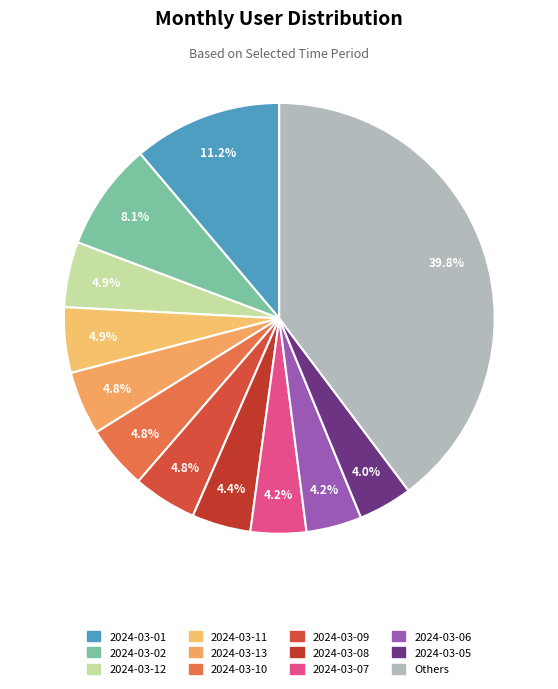

Count the number of slices in the pie.

12